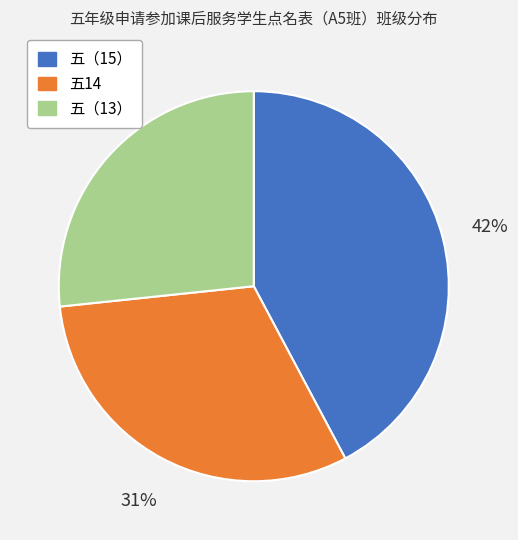

Between 五14 and 五（13）, which is larger?

五14